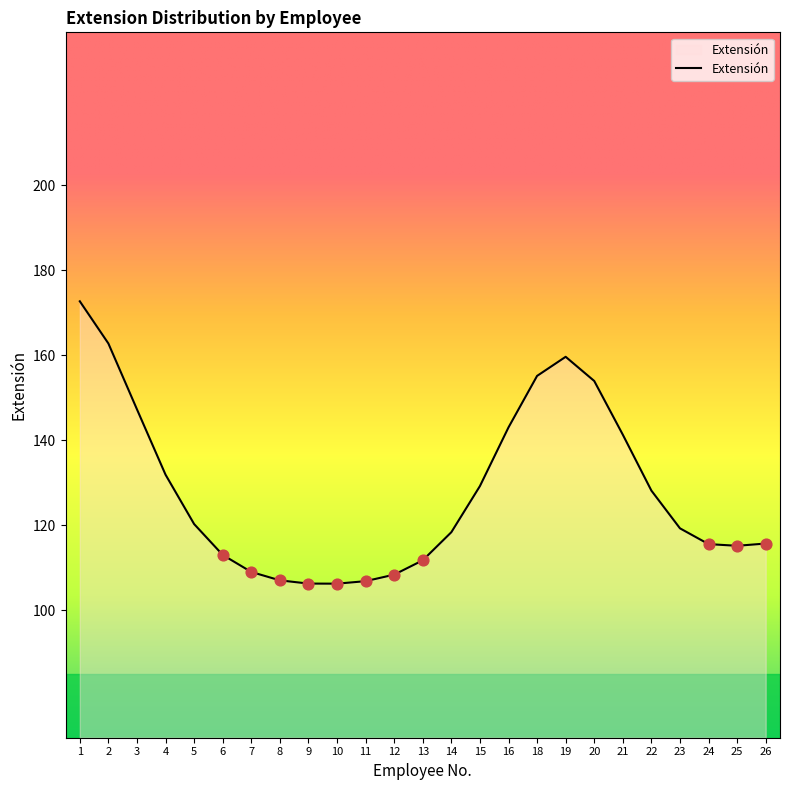

What is the ratio of the value at 9 to the value at 21?

0.8